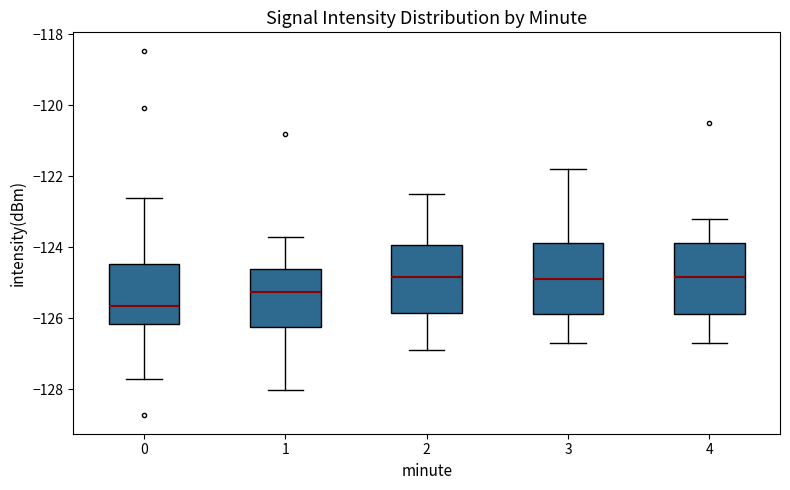

Where is the lower edge of the box at x = 0 on the y-axis? The values are not printed on the chart, so give them approximately, as read against the axis.

-126.2